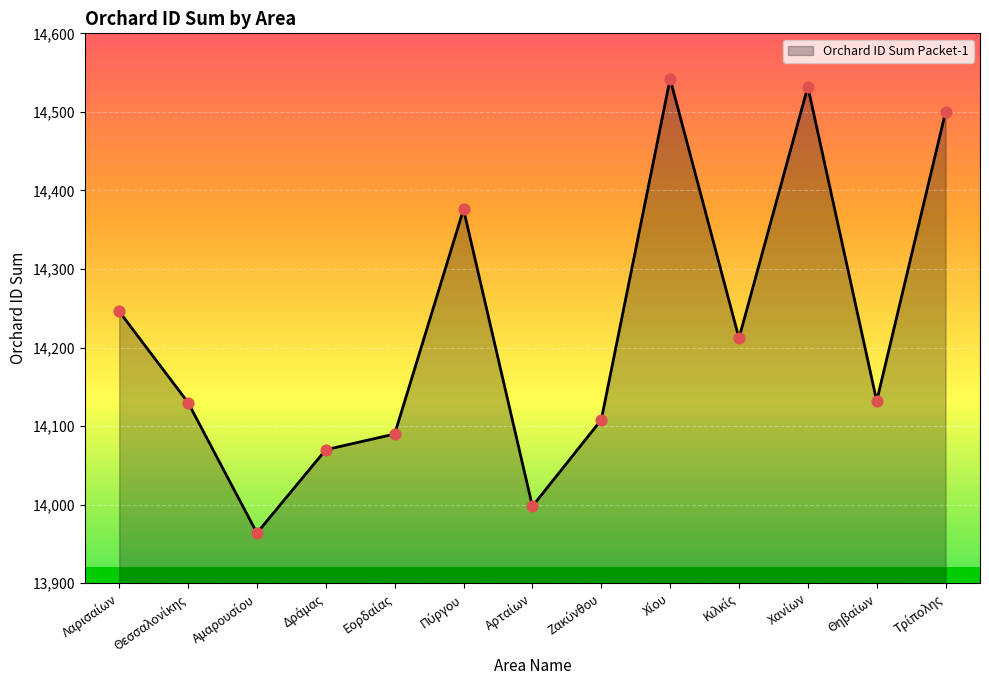

What is the difference between the maximum and minimum values?

578